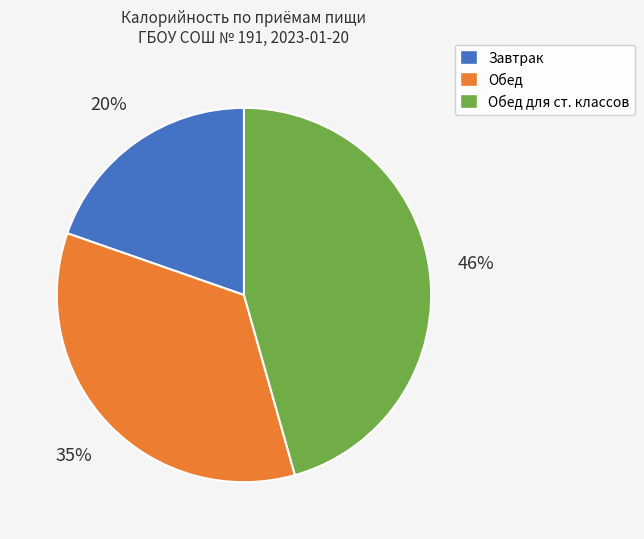

What percentage is the Обед slice, to the nearest percent?

35%